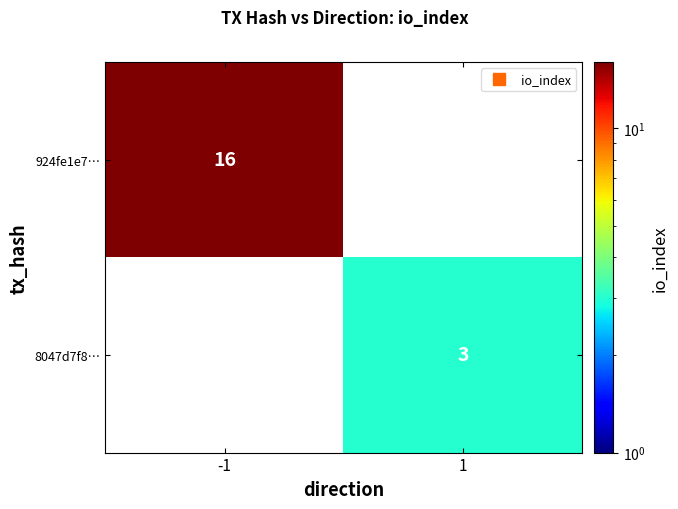

Rank the categories by 924fe1e7… value from highest to lowest.

-1, 1